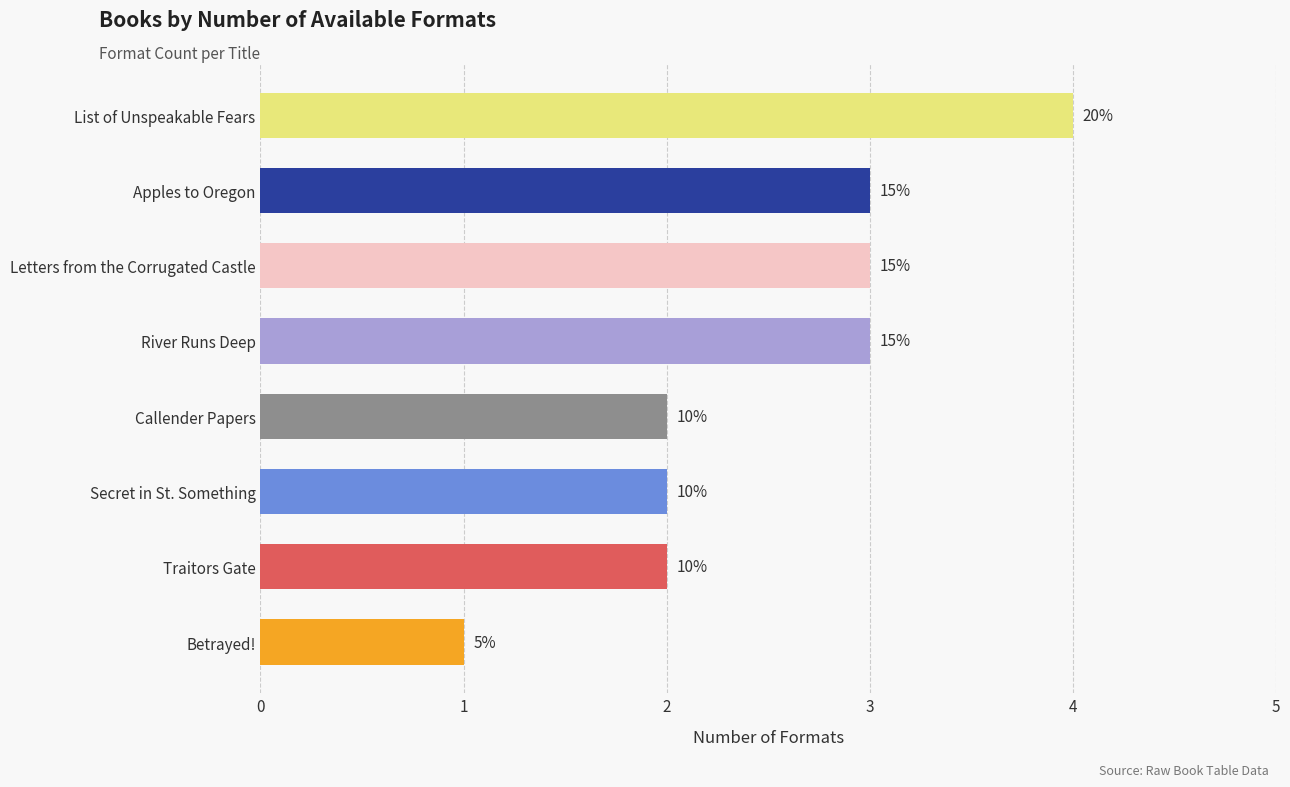

How many bars are there in total?

8